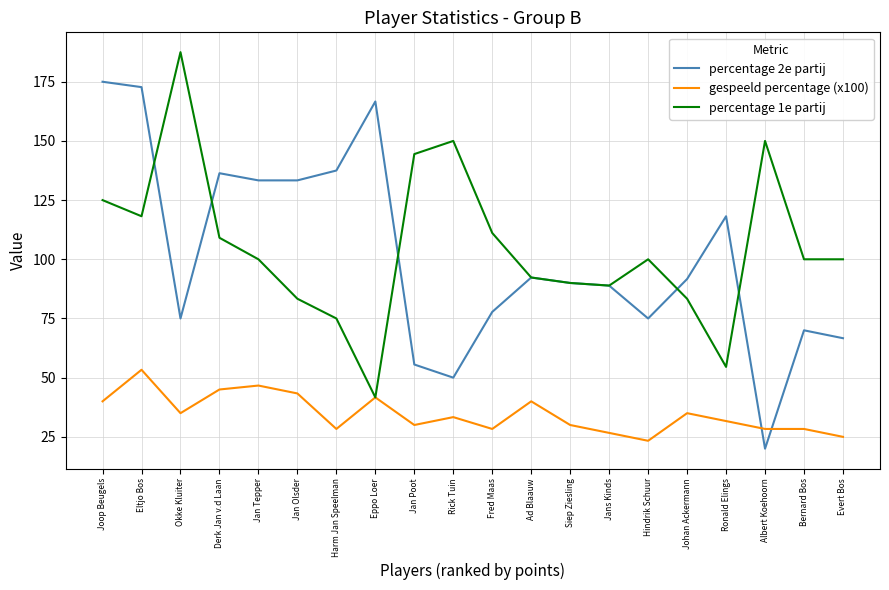

What are all the series names shown in the legend?

percentage 2e partij, gespeeld percentage (x100), percentage 1e partij